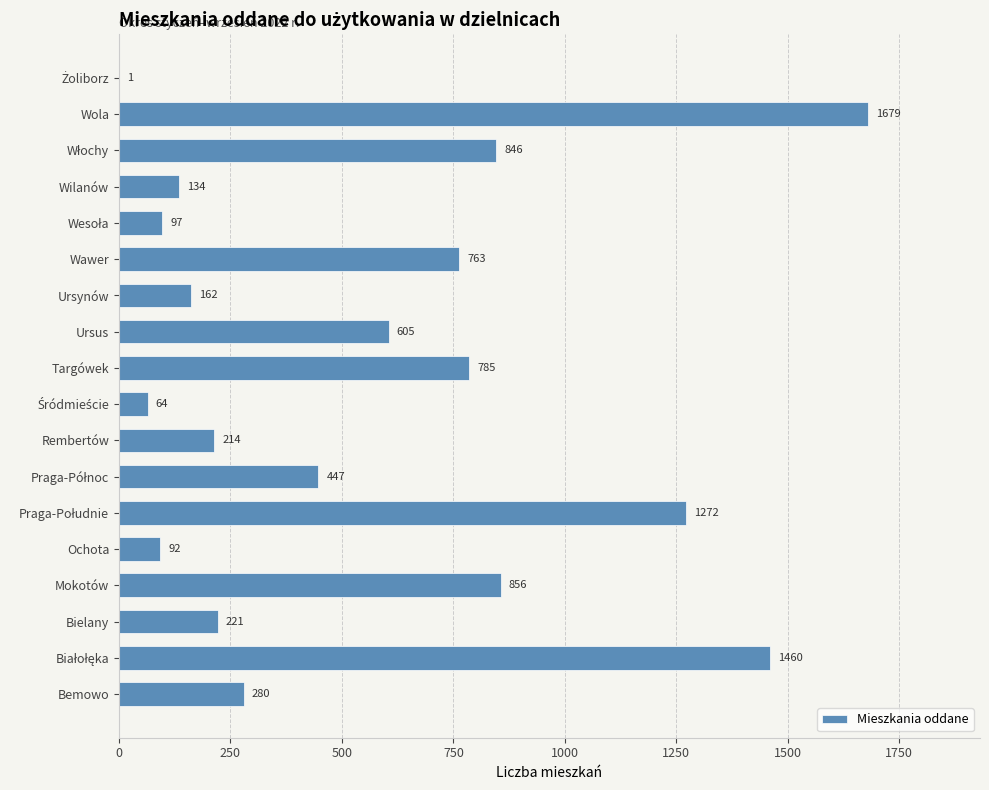

What is the maximum value shown in the chart?

1679